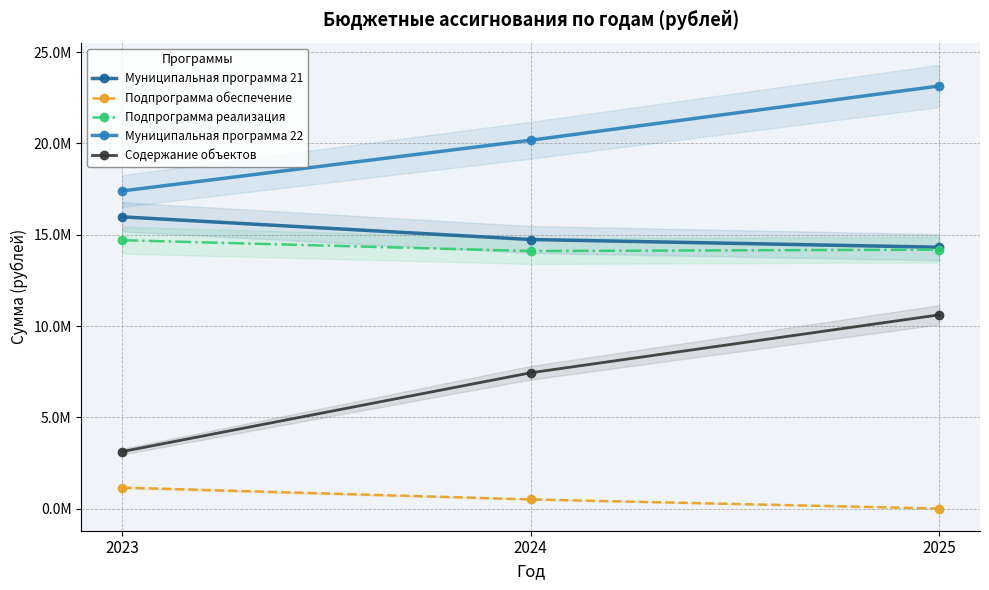

What is the lowest value of the Подпрограмма реализация series?

14108167.0